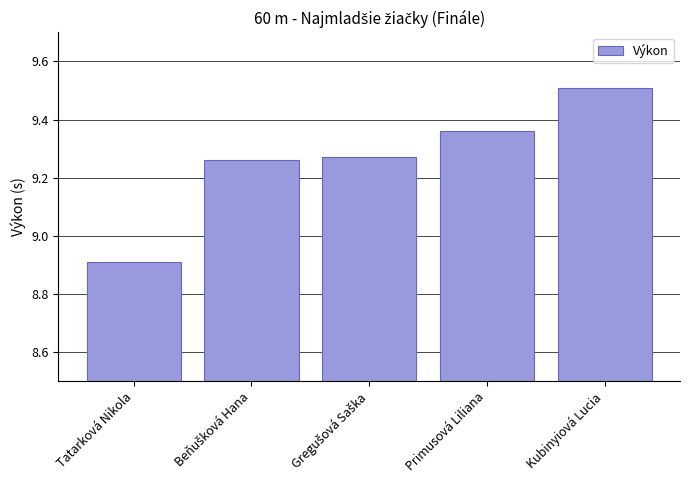

Where is the data nearest to the value 9?

Tatarková Nikola